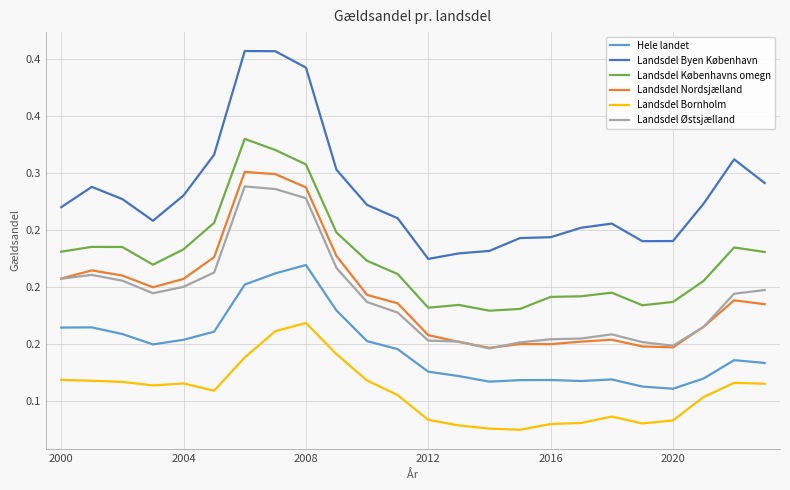

Does the chart have visible grid lines?

Yes